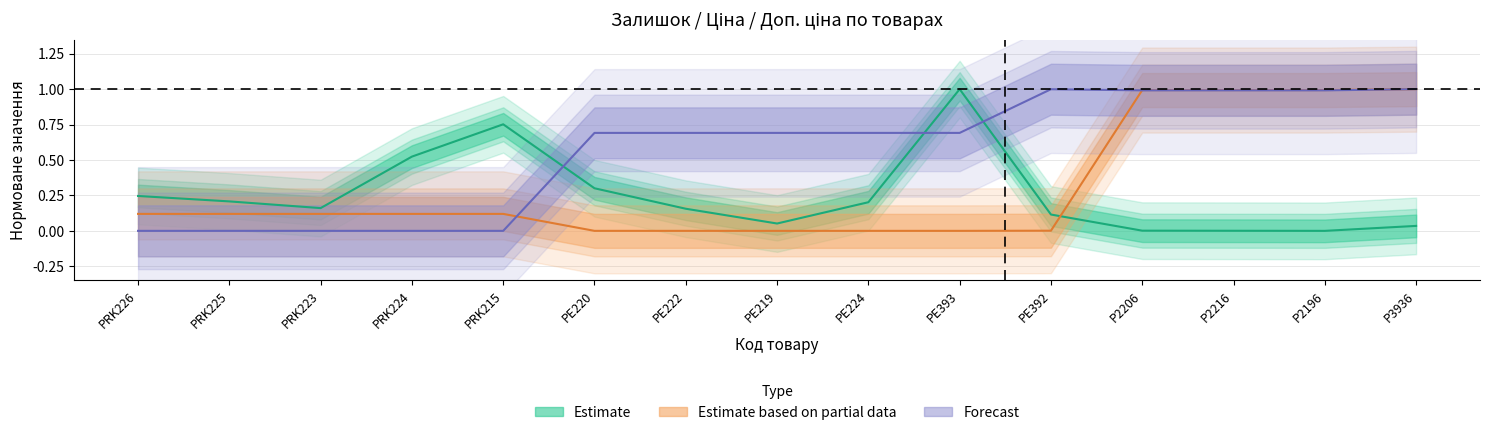

What is the difference between the maximum and second lowest values in the Estimate based on partial data series?

1.0